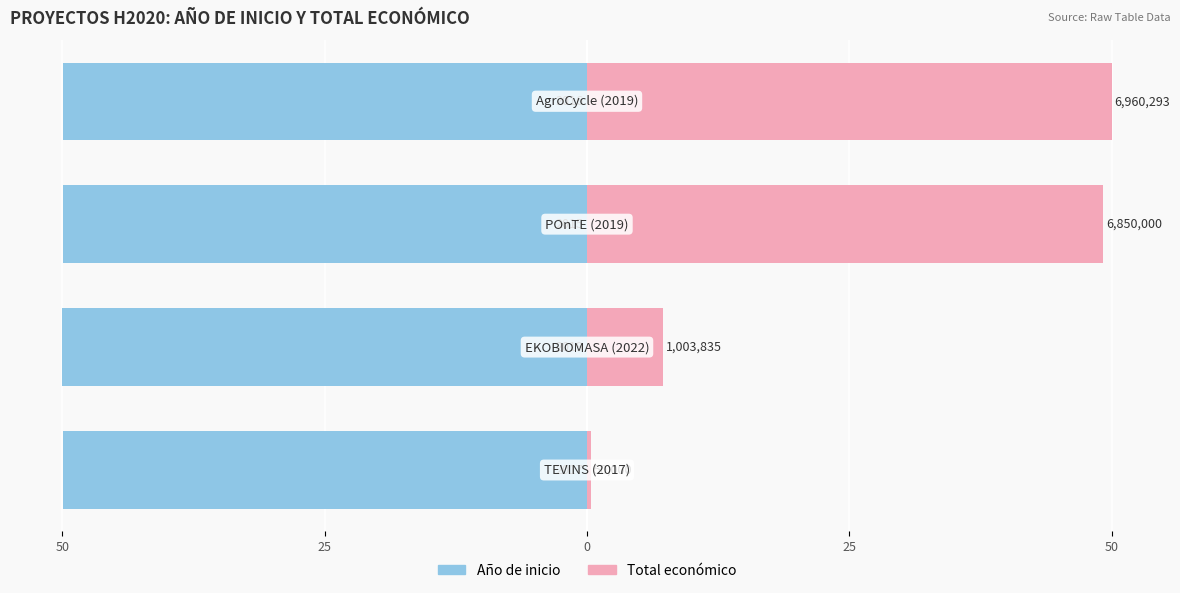

What is the maximum value for Año de inicio?

-49.9